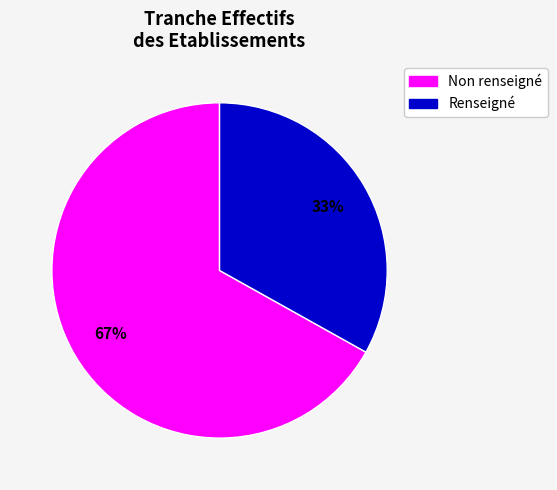

How many segments does this pie chart have?

2